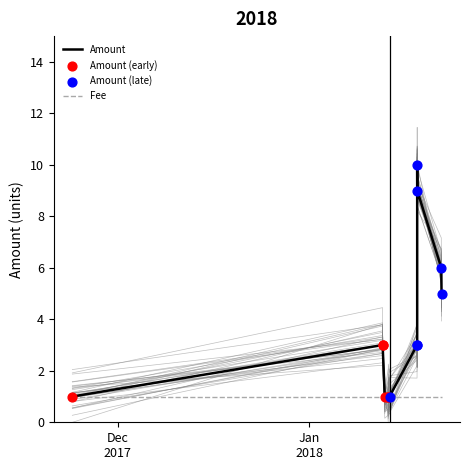

Which series contains the lowest Y value?

Amount